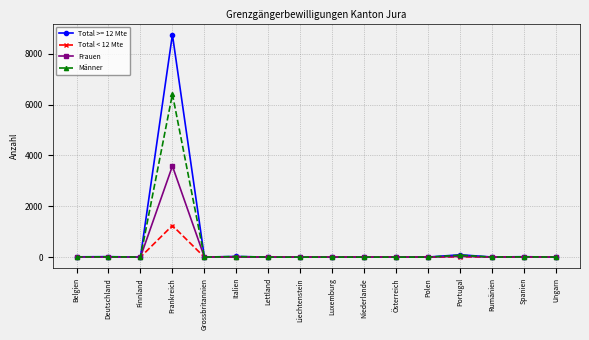

How many values in the Total < 12 Mte series exceed 0?

6